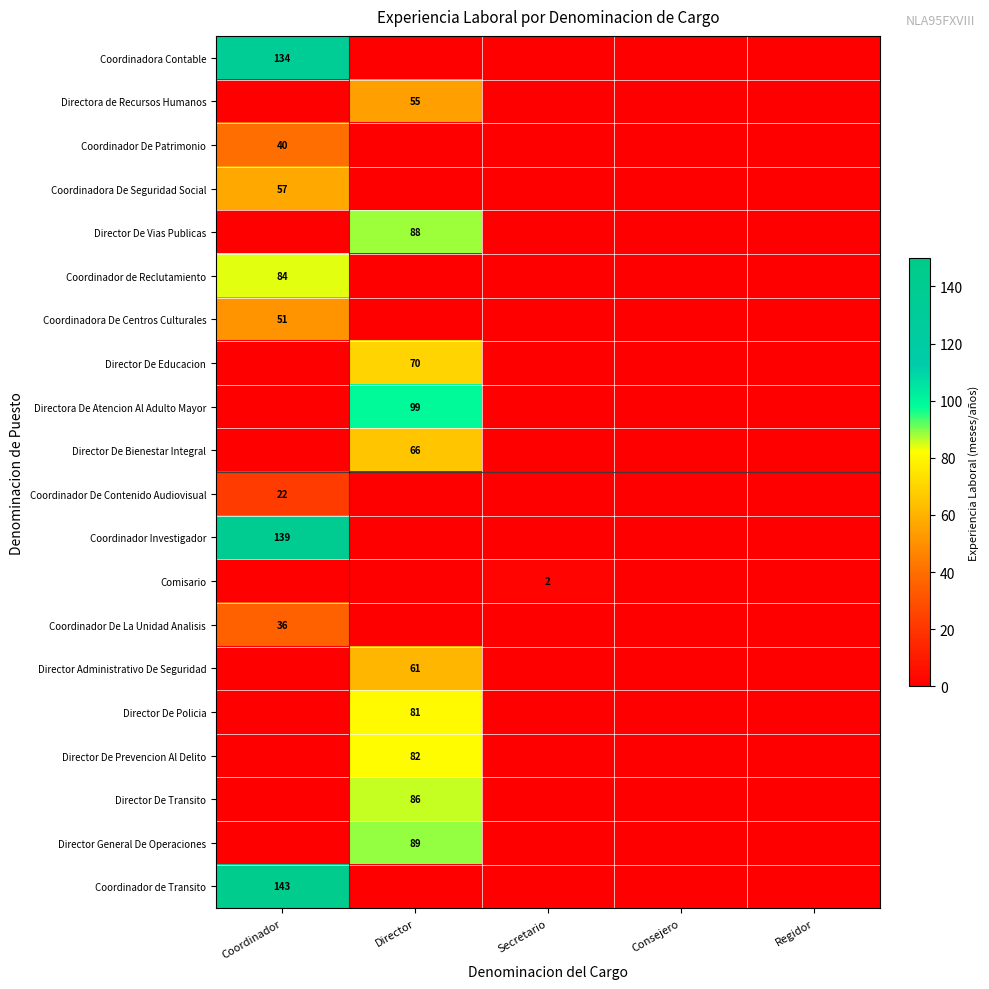

At how many categories does at least one series exceed 8?

2